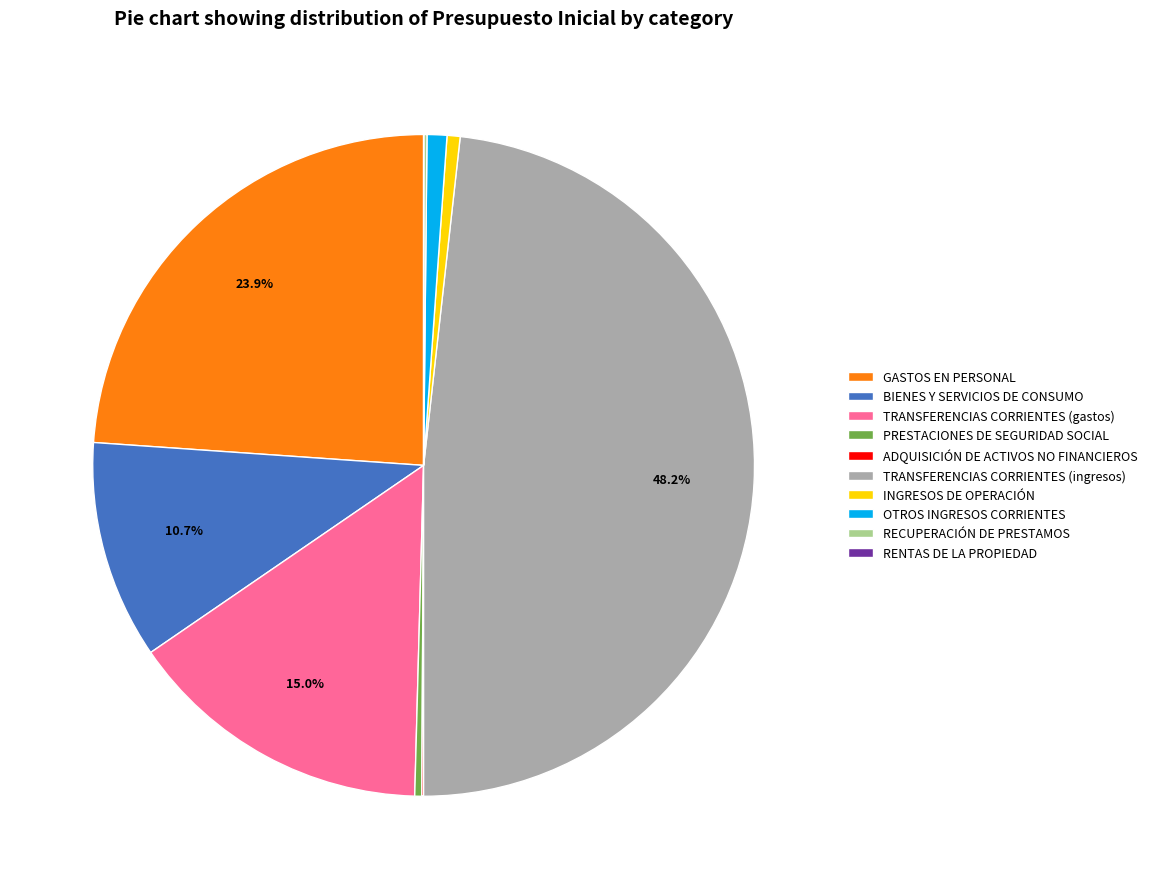

Do BIENES Y SERVICIOS DE CONSUMO and INGRESOS DE OPERACIÓN together represent more than half of the pie?

No